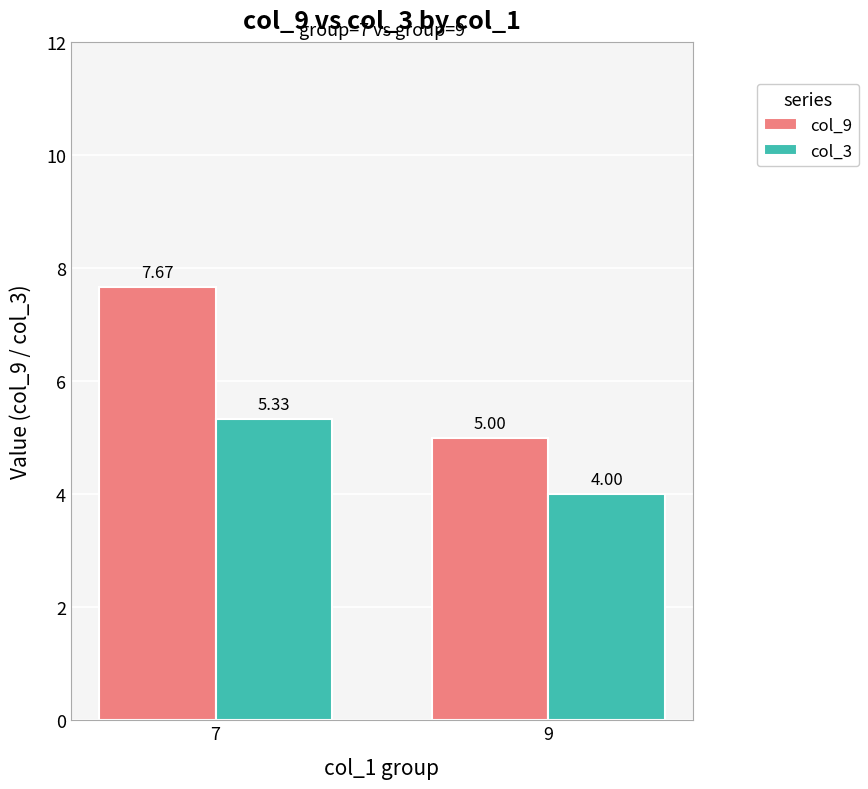

What is the sum of the col_9 values at 7 and 9?

12.7